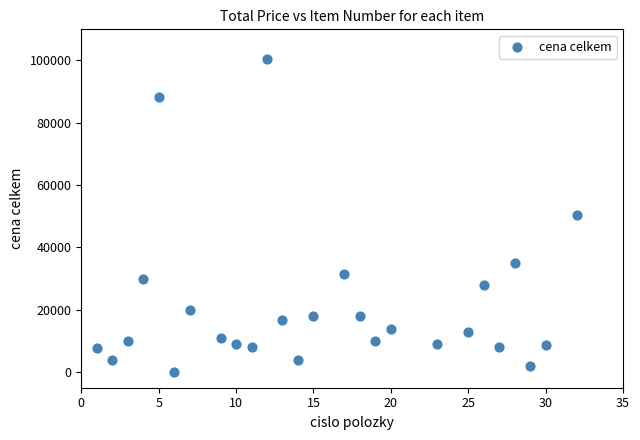

What is the range of X values (max minus min)?

31